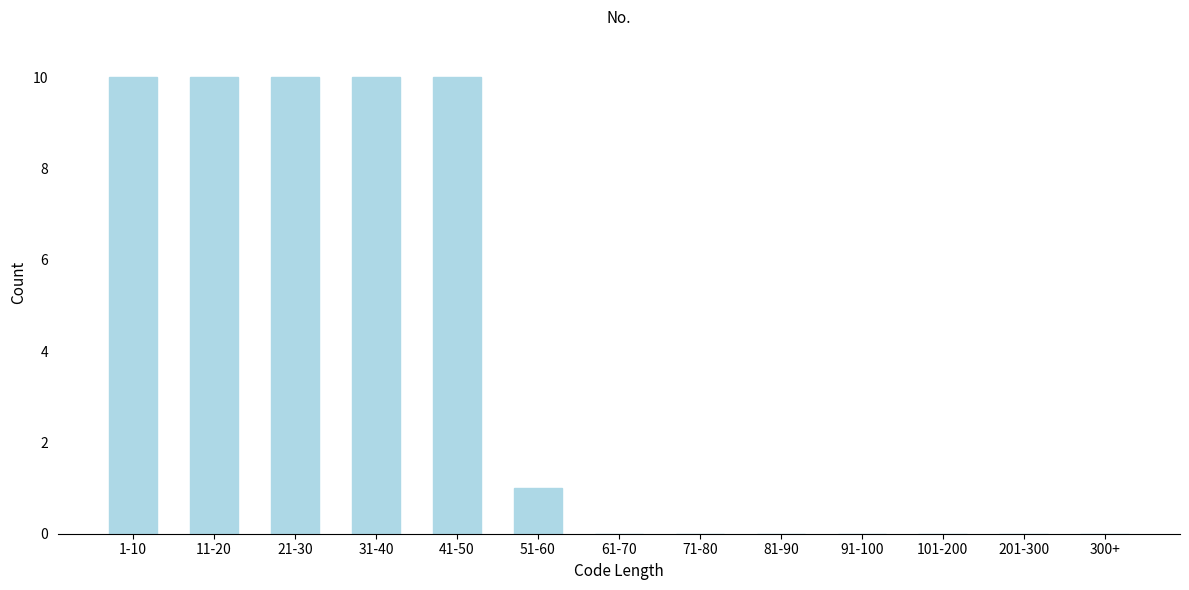

Reading left to right, extract all data points from this chart.

1-10=10	11-20=10	21-30=10	31-40=10	41-50=10	51-60=1	61-70=0	71-80=0	81-90=0	91-100=0	101-200=0	201-300=0	300+=0